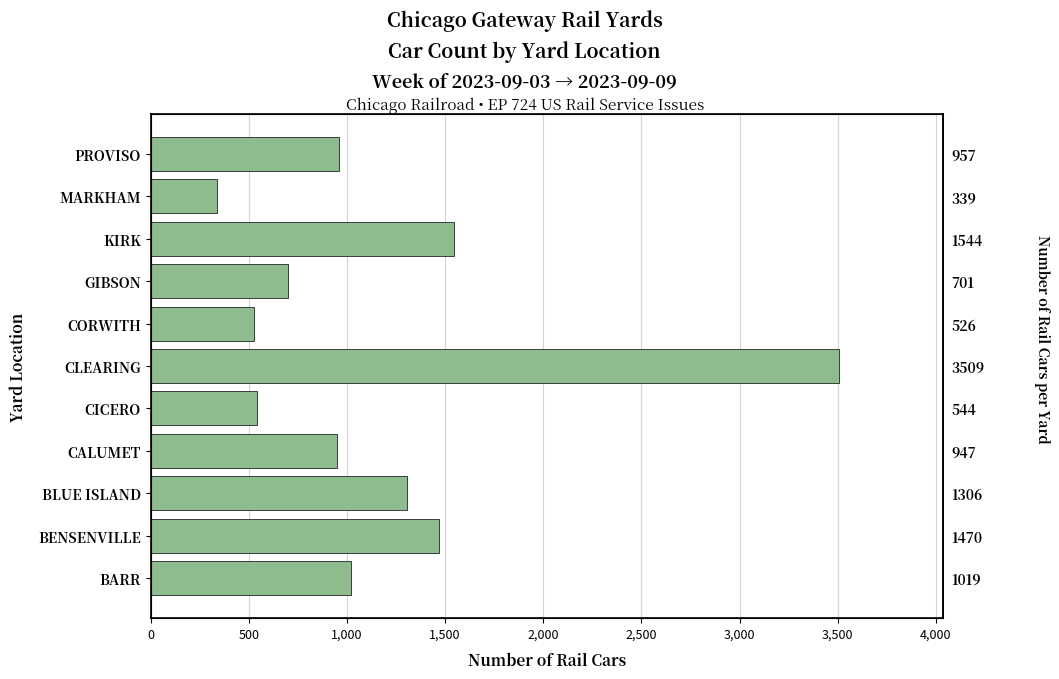

What is the difference between the maximum and second lowest values?

2983